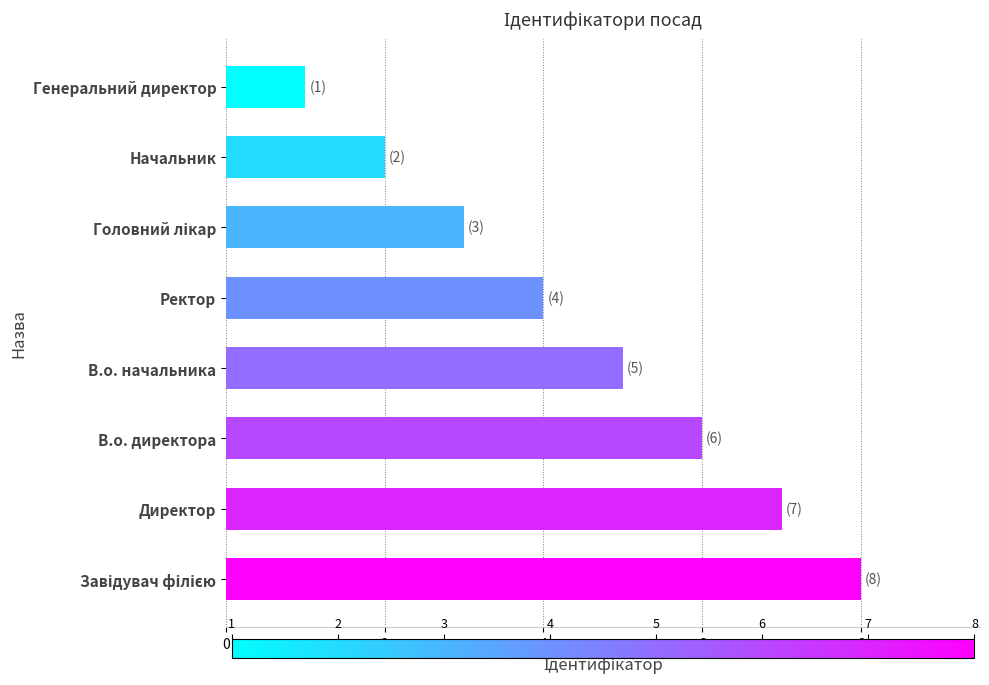

How many bars are there in total?

8